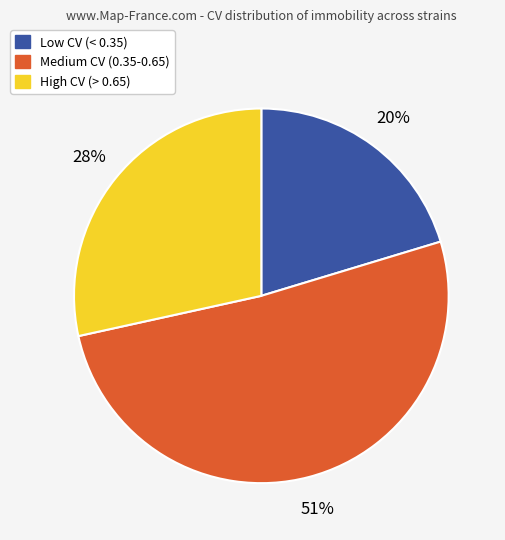

Does any single category account for the majority?

Yes